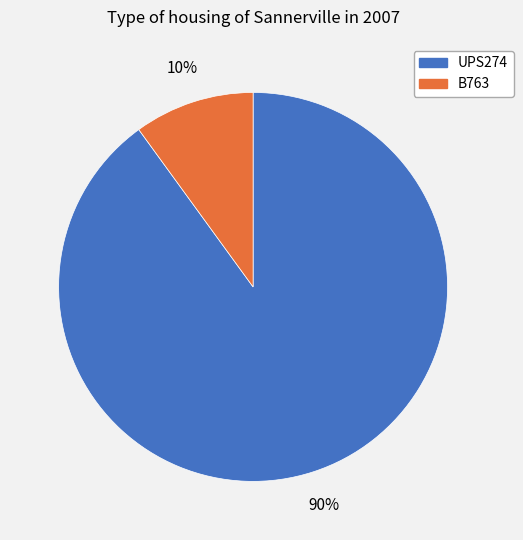

To the nearest percent, what is the average slice percentage?

50%